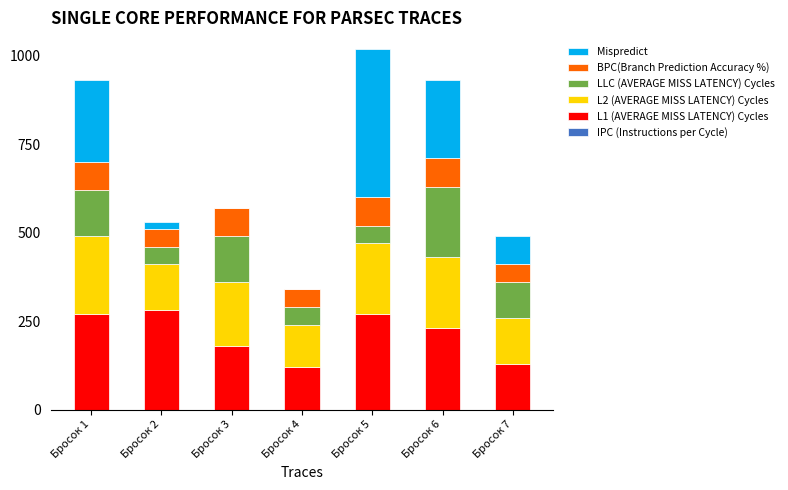

What is the total value across all series at Бросок 5?

1020